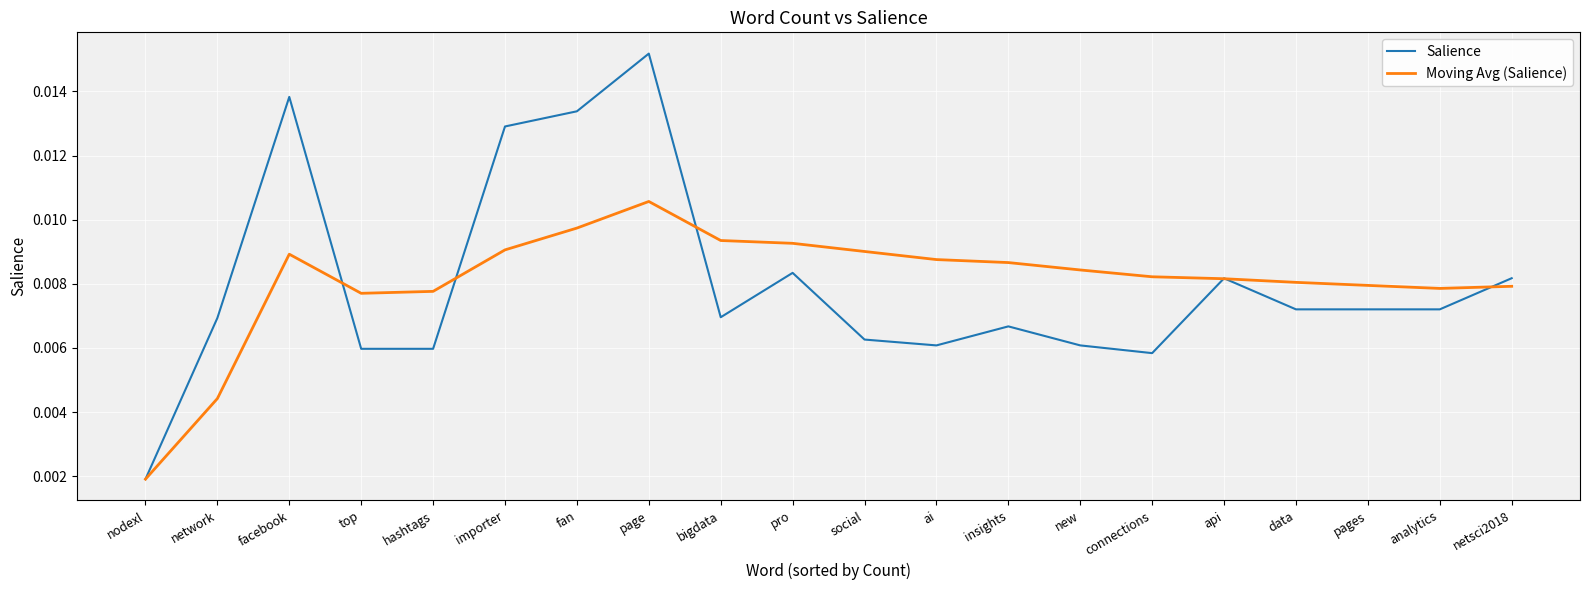

At which category is the sum across all series the highest?

page